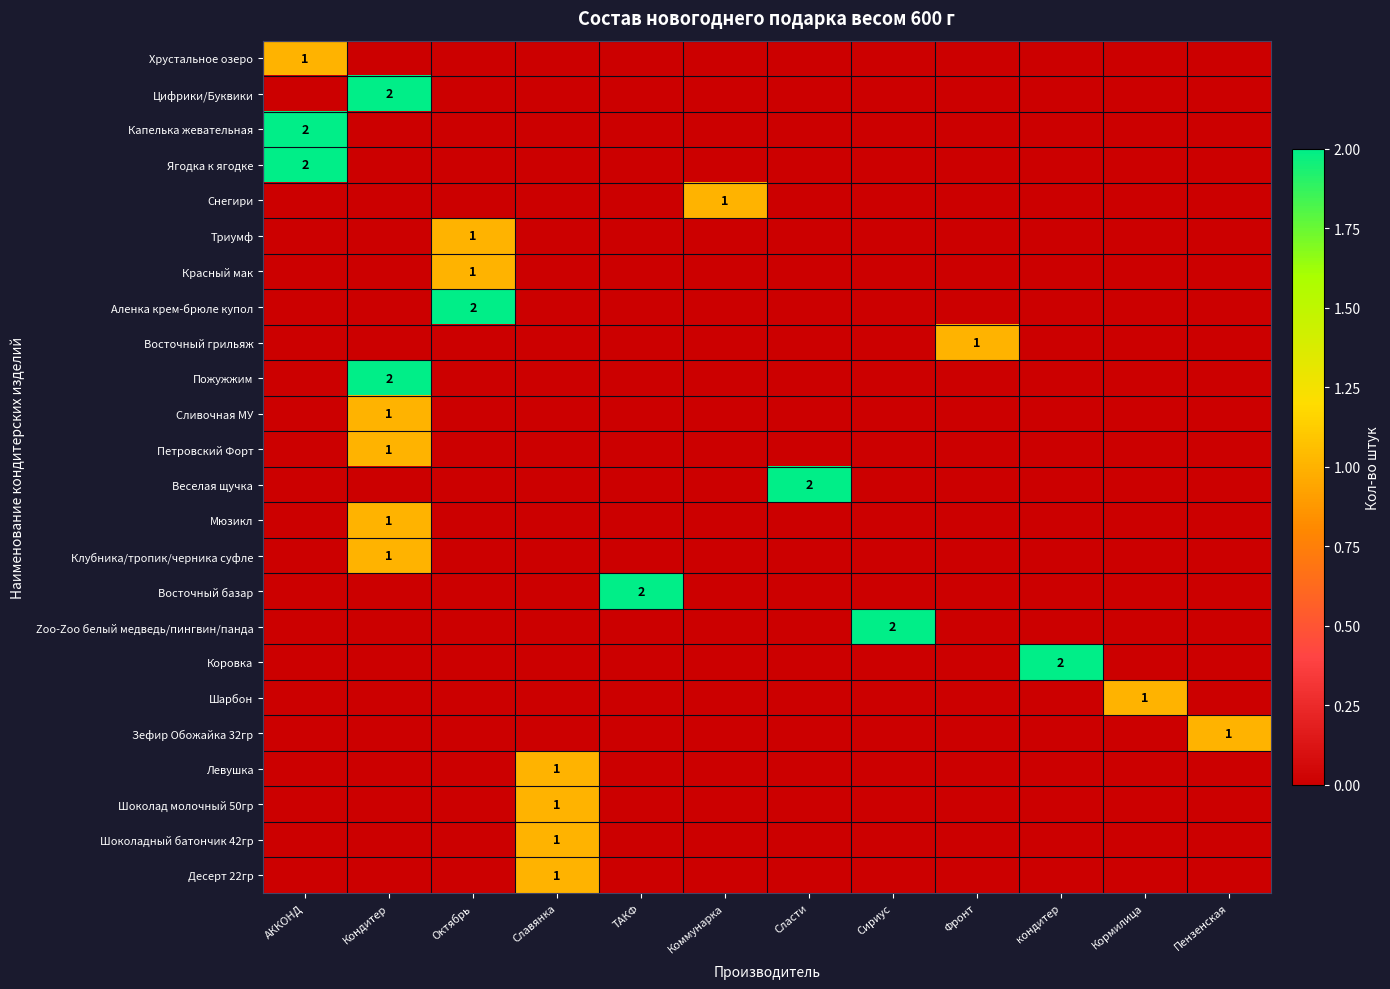

Which has a higher value, Коммунарка or Фронт?

Коммунарка